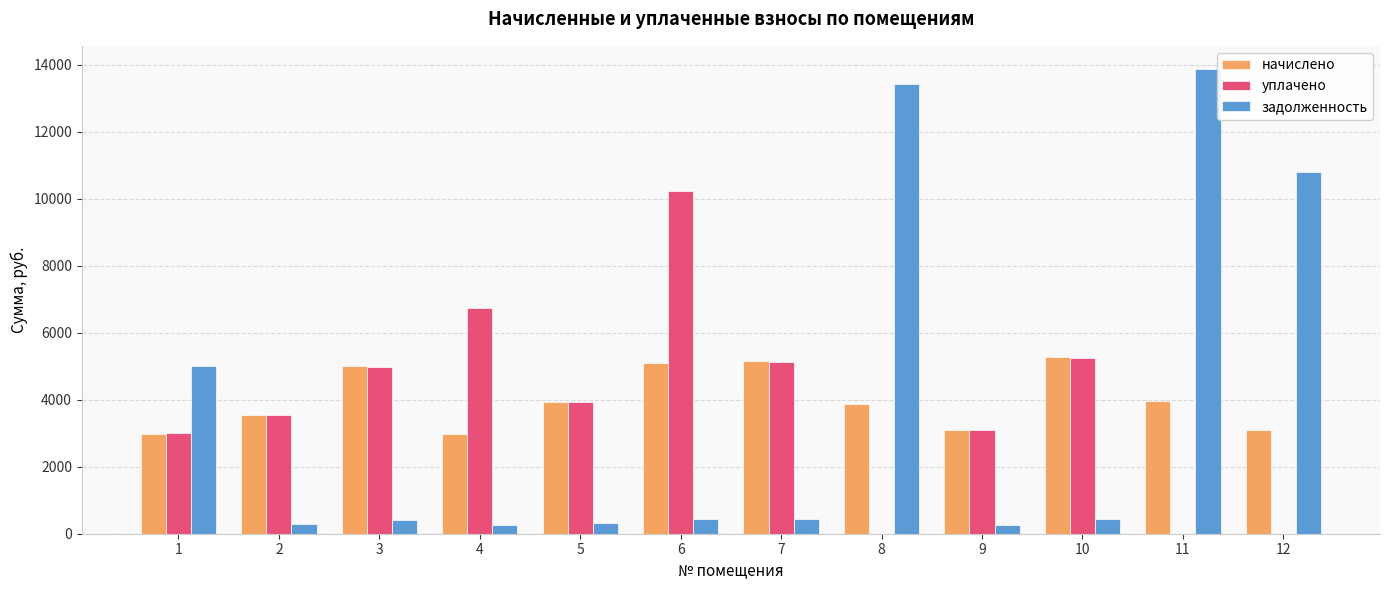

Which series changed the most between 7 and 12?

задолженность